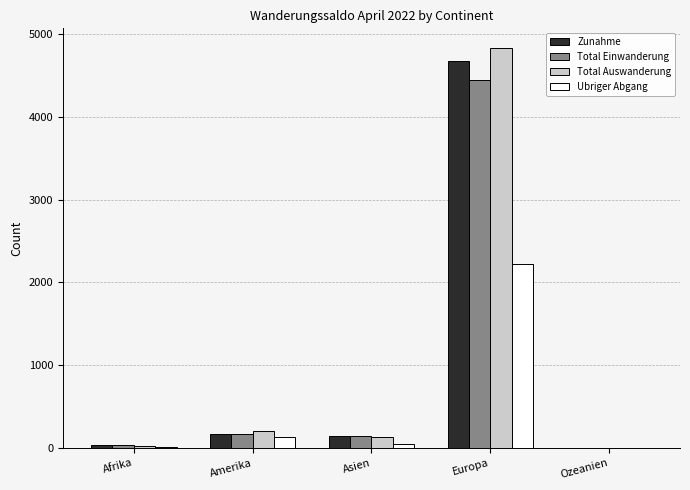

Which series has the widest spread of values?

Total Auswanderung